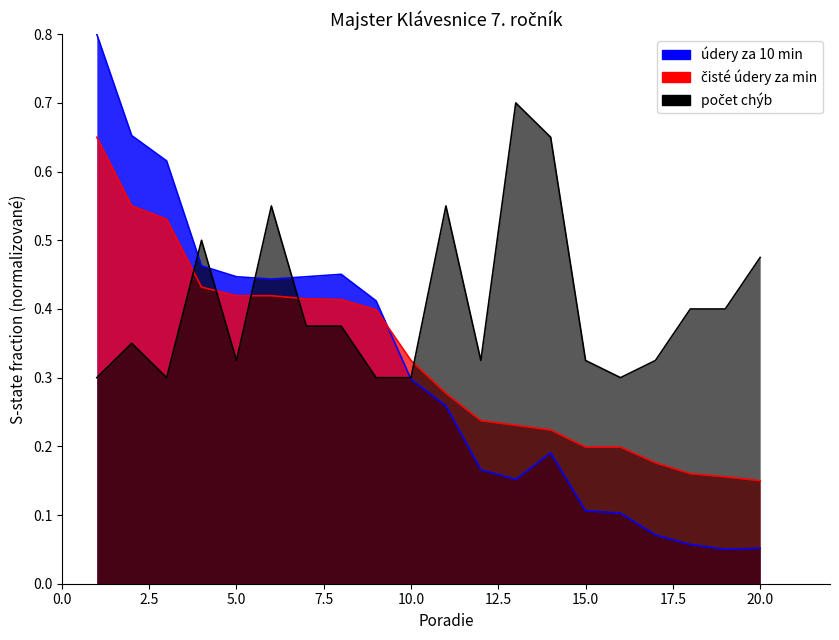

What is the minimum value shown in the chart?

0.1